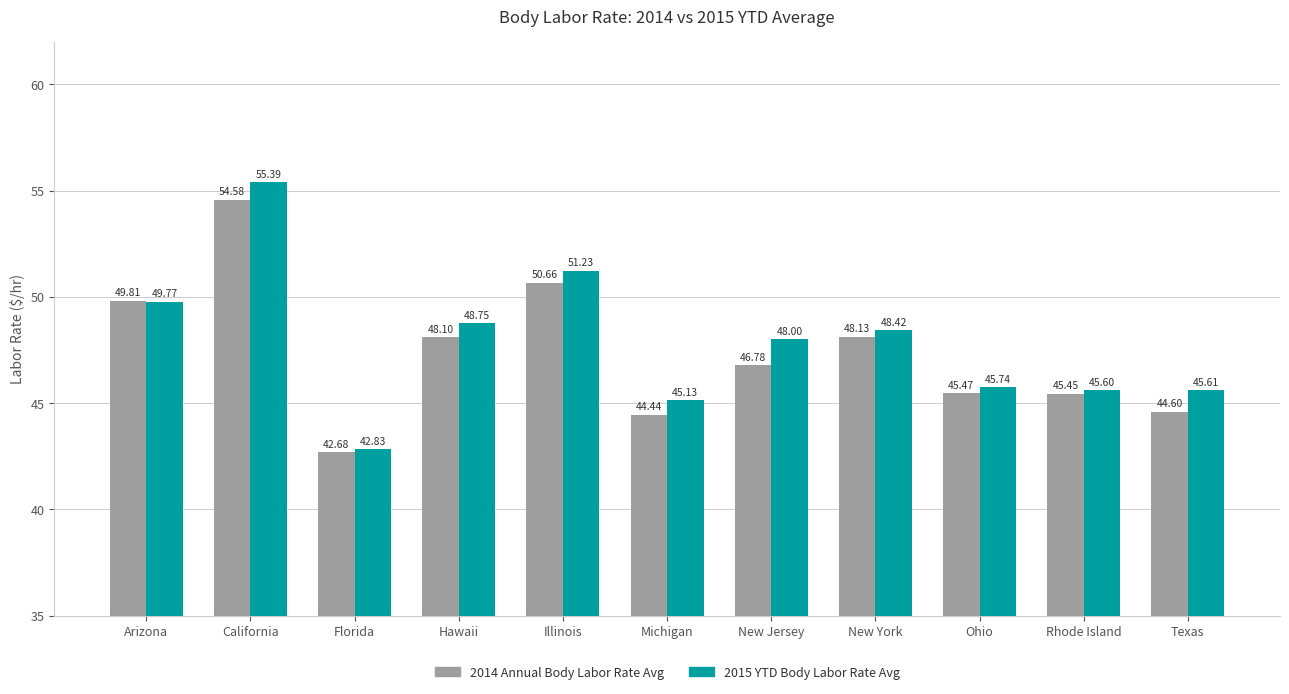

At which category is the sum across all series the highest?

California